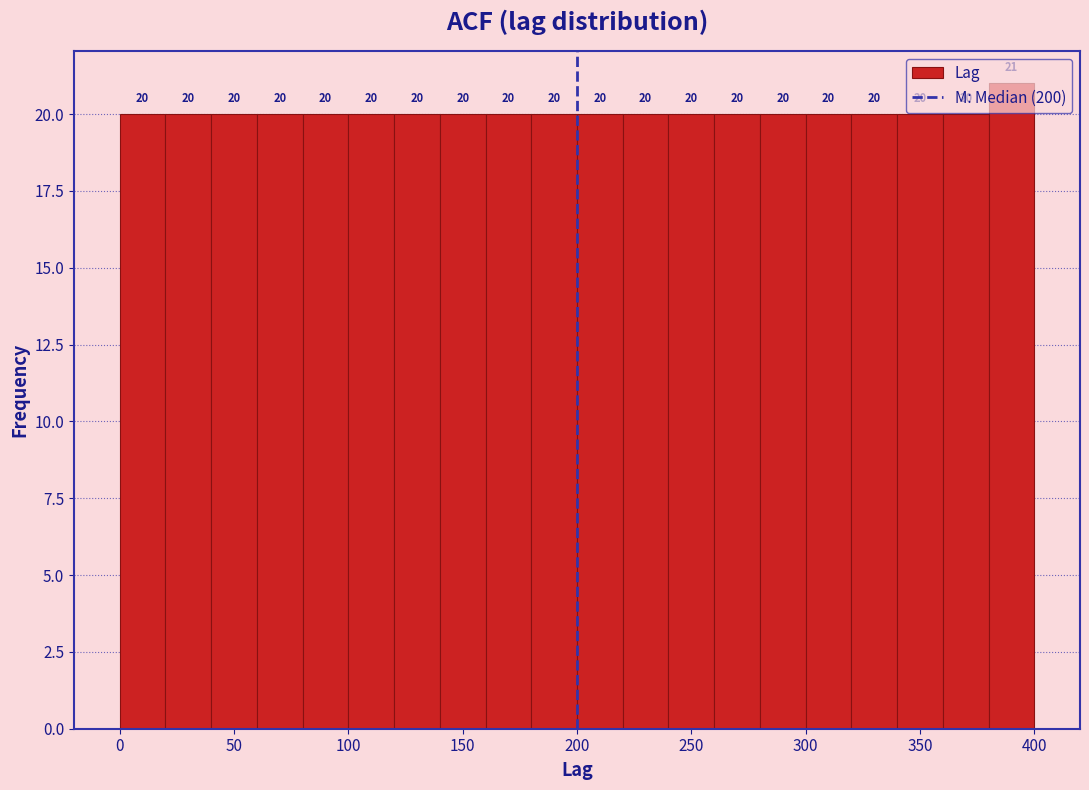

Over which range of the x-axis is the bar tallest?

380 to 400